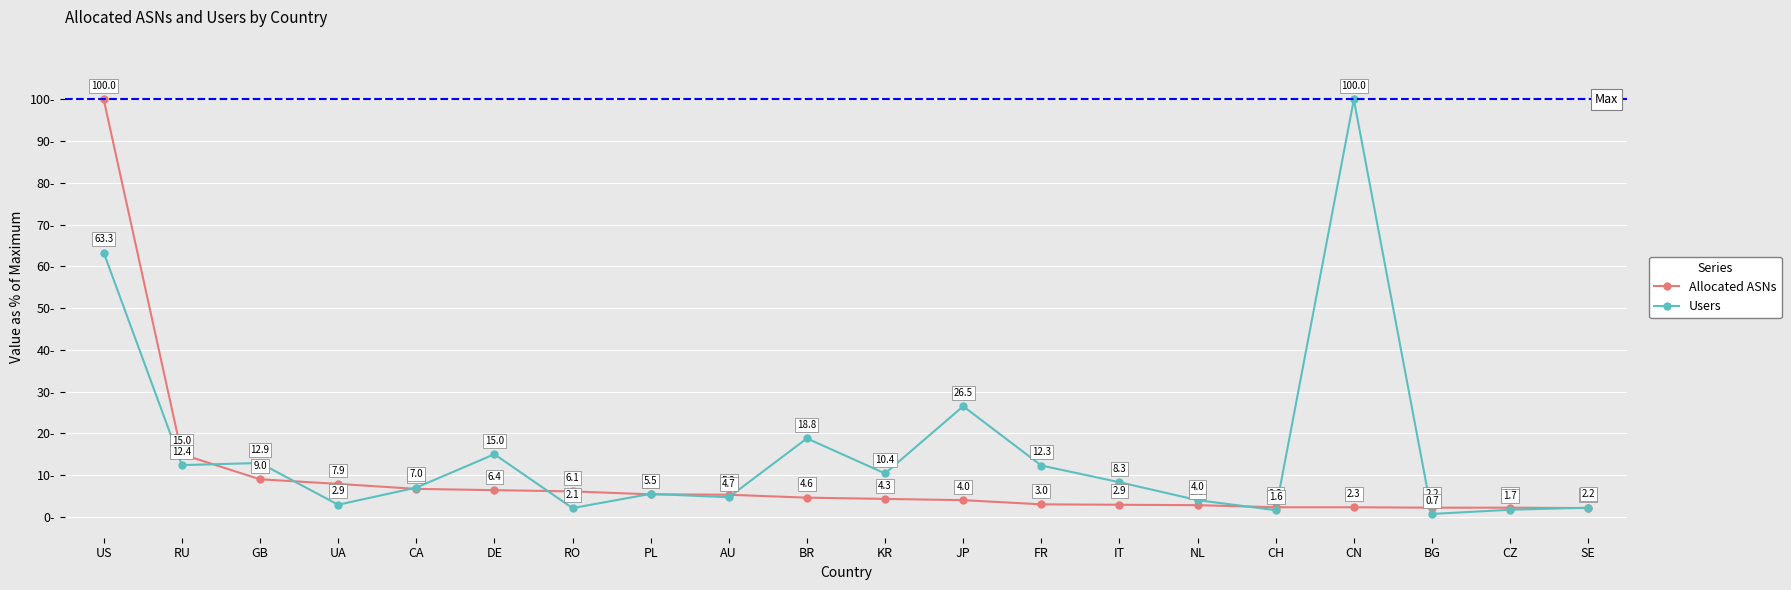

What is the value of the Users point at the 10th from the left?

18.8